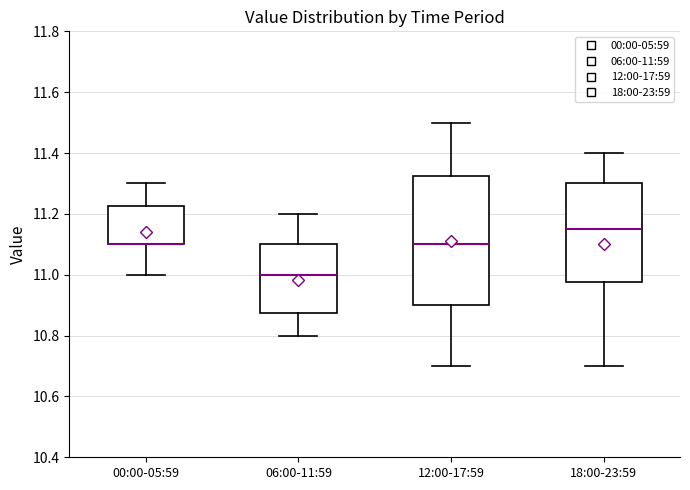

Reading left to right, read every box against the y-axis: the position of its median line, the range the box covers, and the ends of its whiskers. The values are not printed on the chart, so give them approximately, as read against the axis.

00:00-05:59: median 11.10 (drawn on the box's lower edge), box 11.10 to 11.22, whiskers 11.00 to 11.30
06:00-11:59: median 11.00, box 10.88 to 11.10, whiskers 10.80 to 11.20
12:00-17:59: median 11.10, box 10.90 to 11.32, whiskers 10.70 to 11.50
18:00-23:59: median 11.16, box 10.98 to 11.30, whiskers 10.70 to 11.40